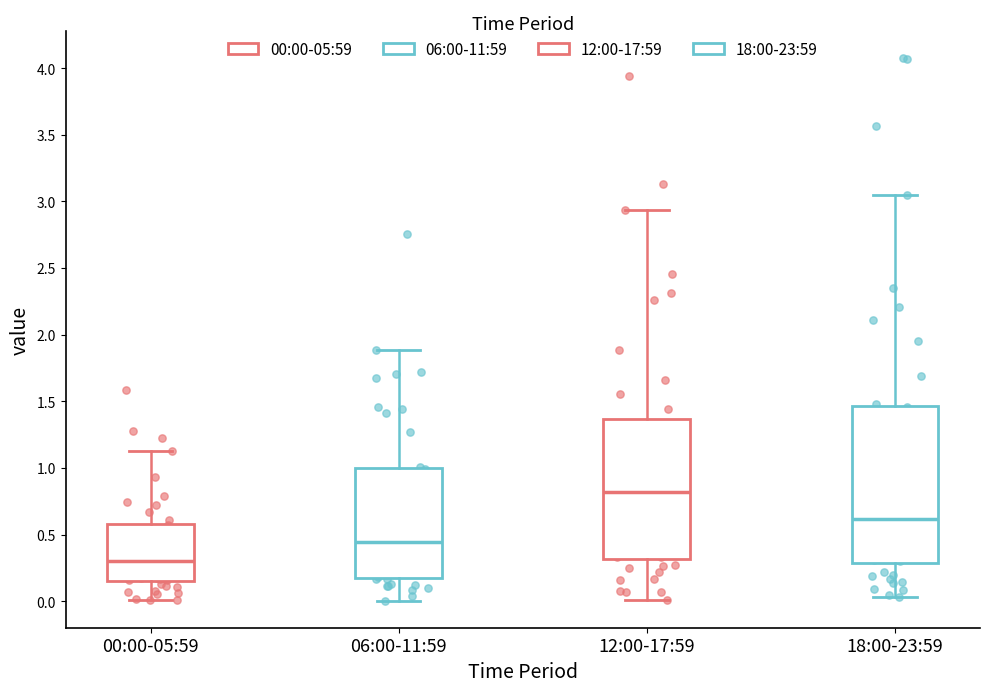

Reading left to right, transcribe this box plot: for each box, give where its median line is, the range the box spans, and where its two whiskers end, as read against the y-axis. The values are not printed on the chart, so give them approximately, as read against the axis.

00:00-05:59: median 0.30, box 0.15 to 0.60, whiskers 0.00 to 1.15
06:00-11:59: median 0.45, box 0.20 to 1.00, whiskers 0.00 to 1.90
12:00-17:59: median 0.80, box 0.30 to 1.35, whiskers 0.00 to 2.95
18:00-23:59: median 0.60, box 0.30 to 1.45, whiskers 0.05 to 3.05